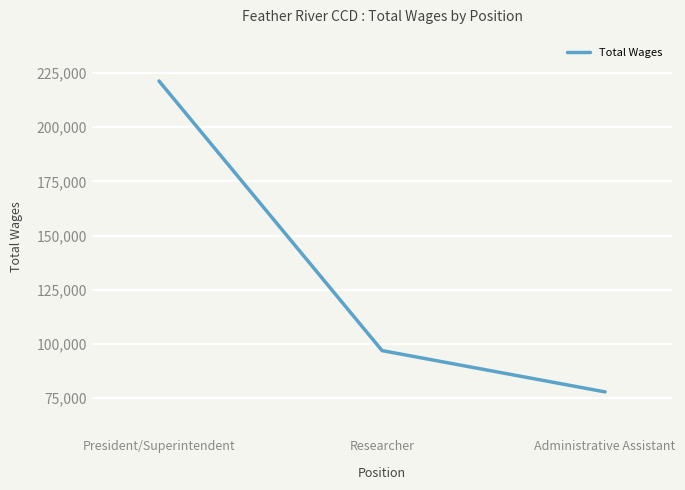

List the labels in order of value, smallest first.

Administrative Assistant, Researcher, President/Superintendent